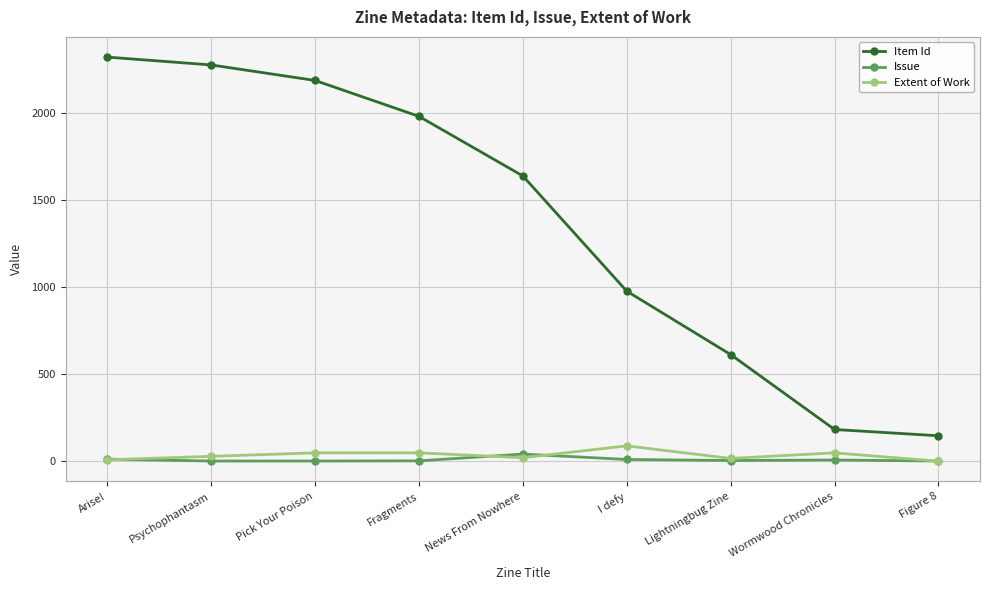

Which series has the largest total across all categories?

Item Id